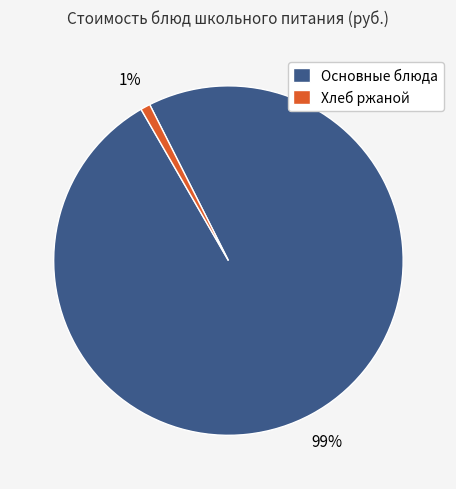

To the nearest percent, what portion does Основные блюда represent?

99%